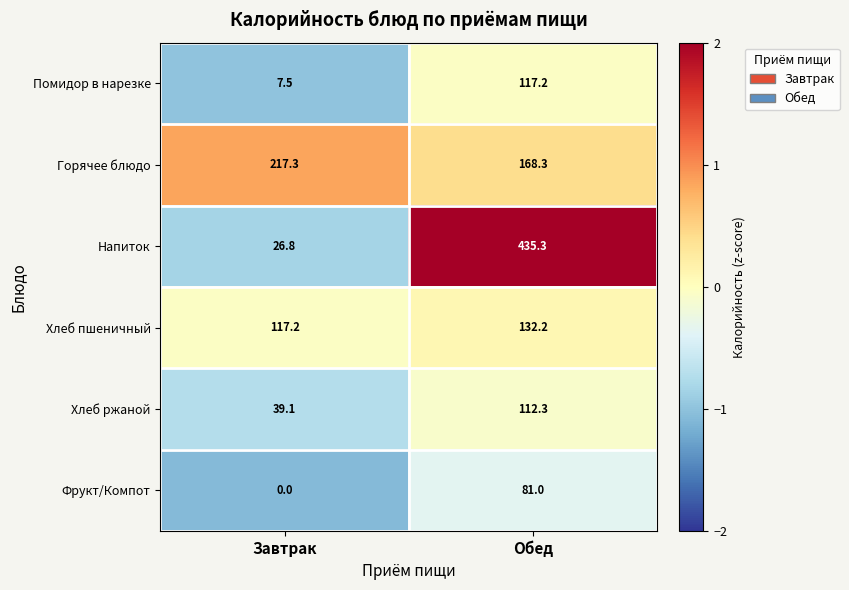

What is the approximate value of Хлеб пшеничный at Обед?

132.2